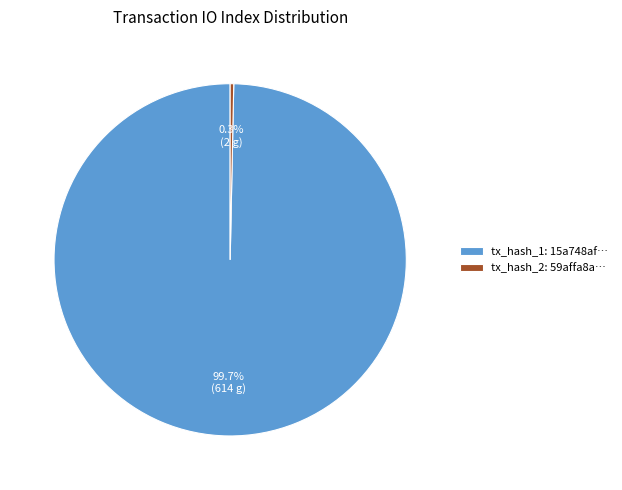

Which slice is the largest?

tx_hash_1